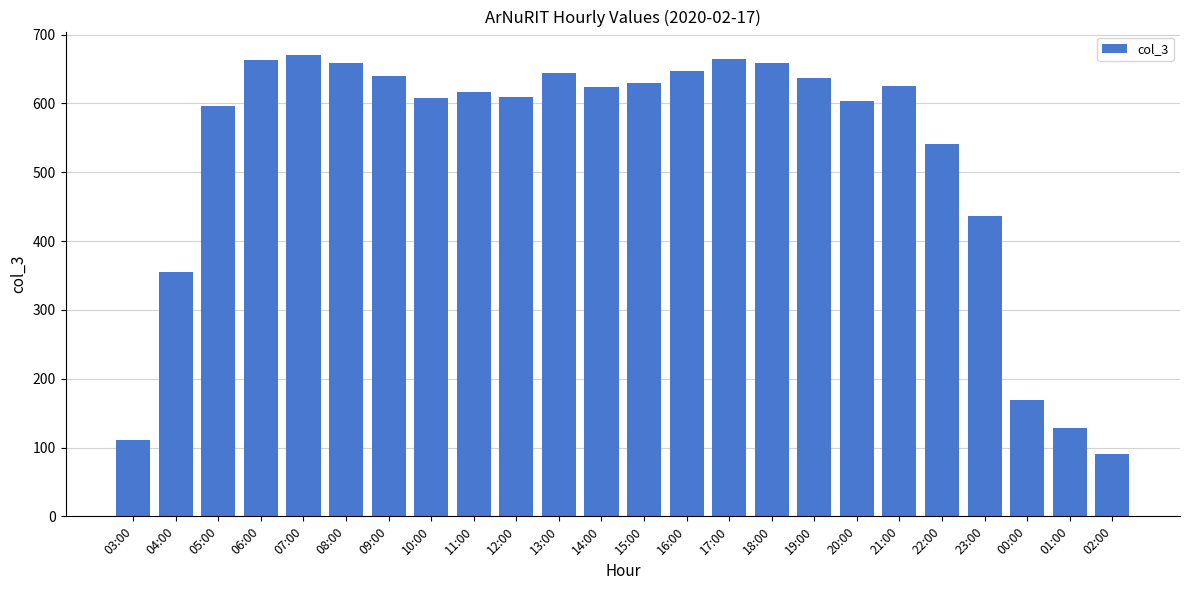

What is the label of the 11th bar from the right?

16:00